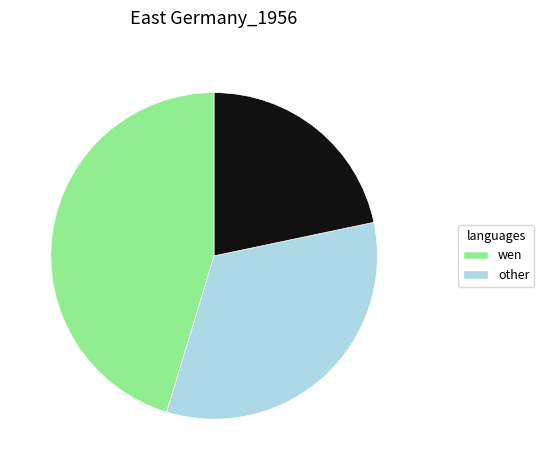

Is there any slice that represents more than half of the pie?

No